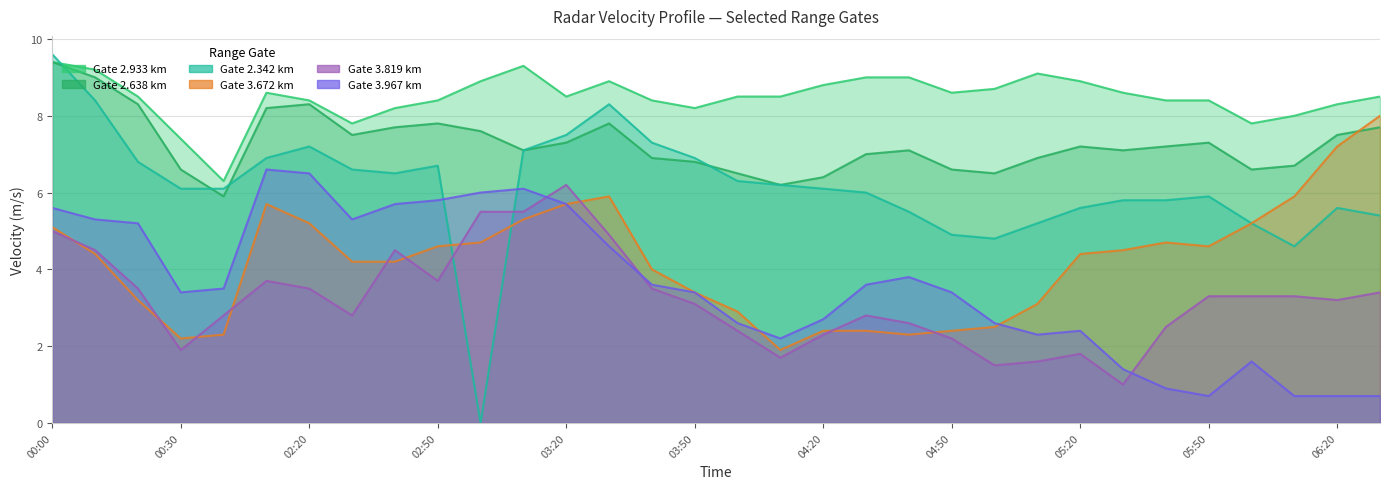

How many values in the 2.342 series exceed 6?

18